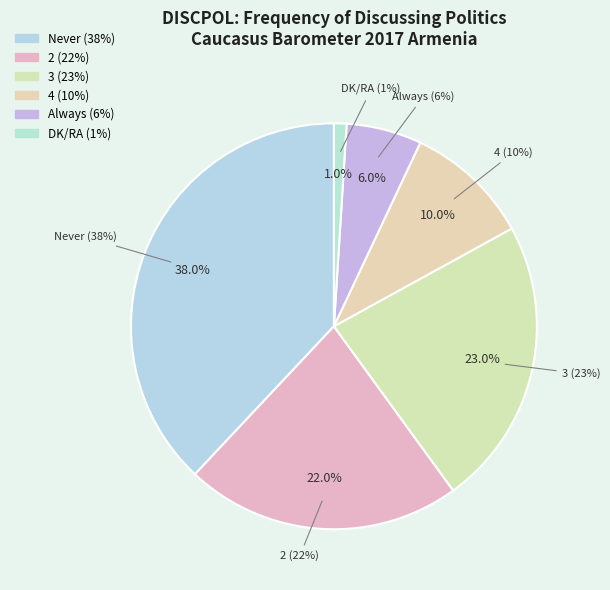

Is it true that 2 is 29% of the pie?

False